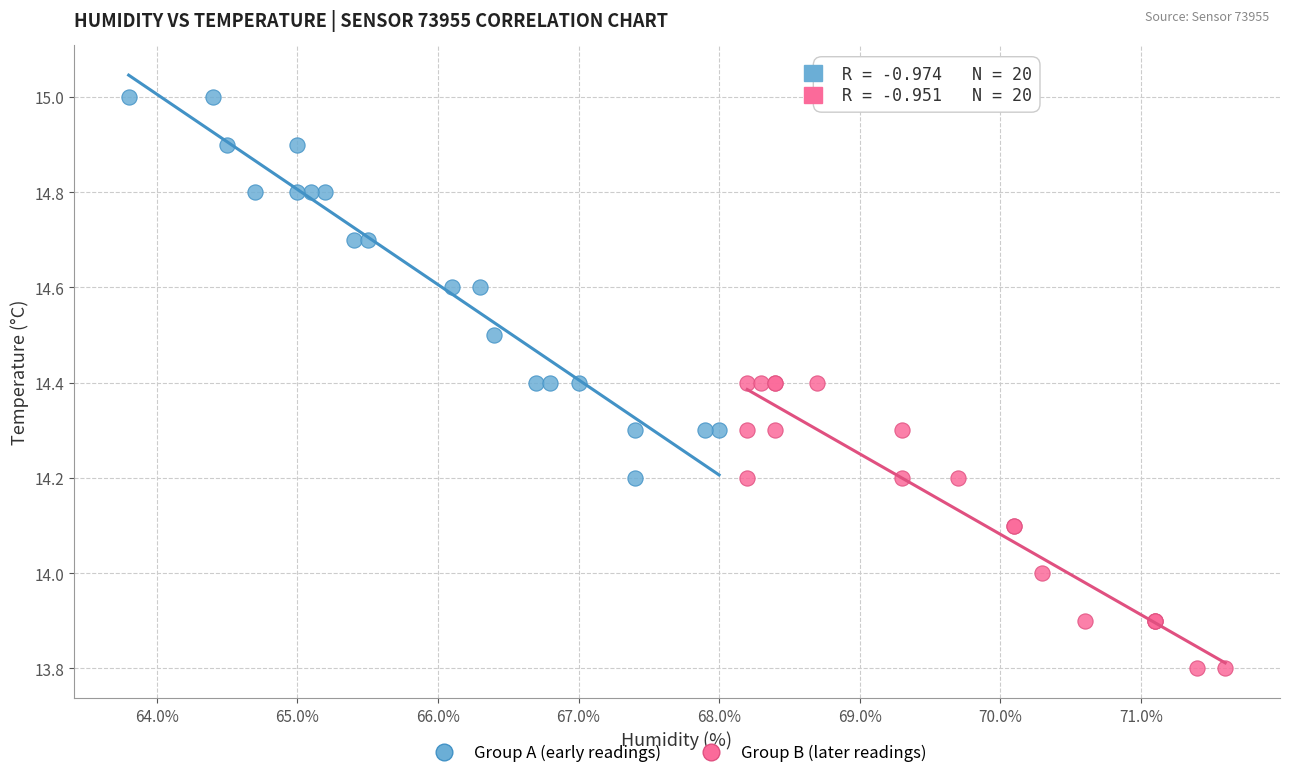

Which series has the largest Y range (max minus min)?

Group A (early readings)